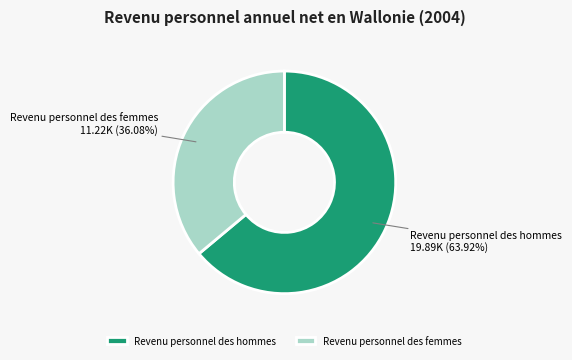

Between Revenu personnel des femmes and Revenu personnel des hommes, which is larger?

Revenu personnel des hommes